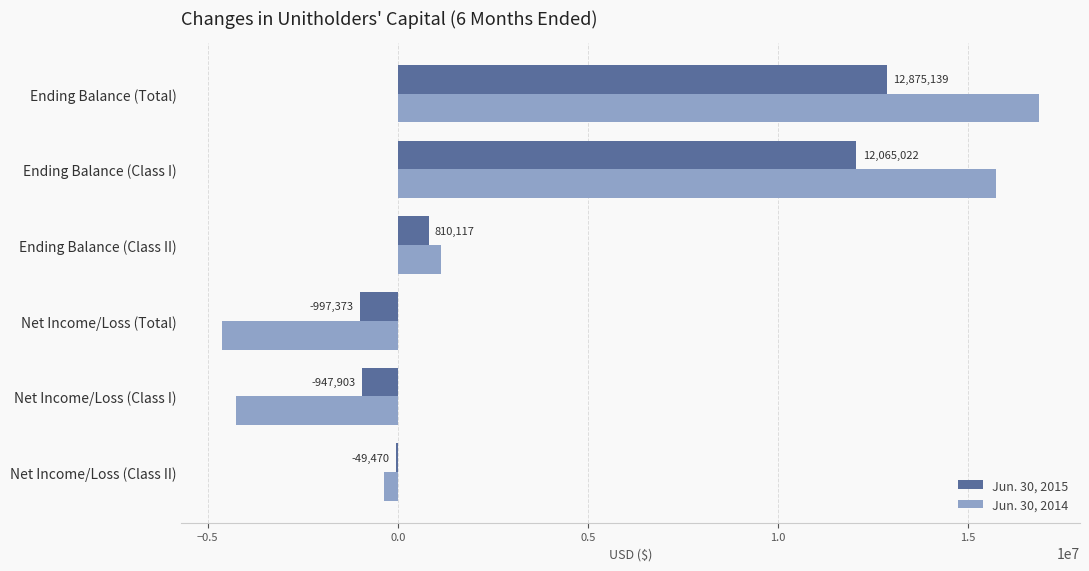

What are all the series names shown in the legend?

Jun. 30, 2015, Jun. 30, 2014